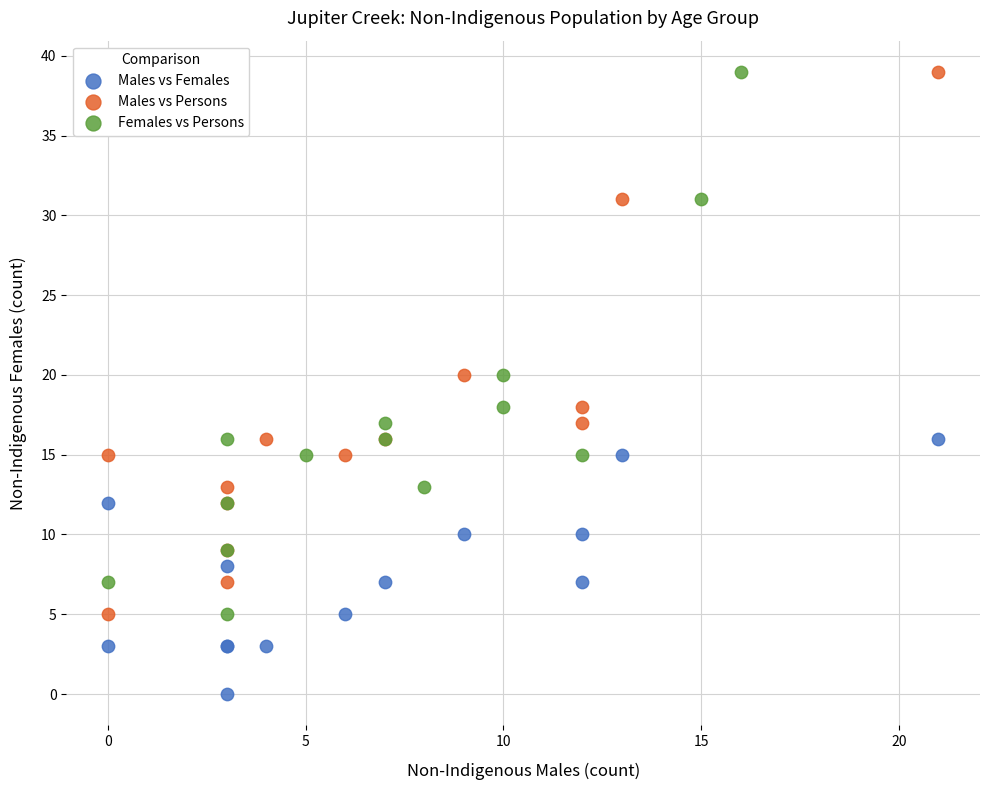

What are all the series names shown in the legend?

Males vs Females, Males vs Persons, Females vs Persons